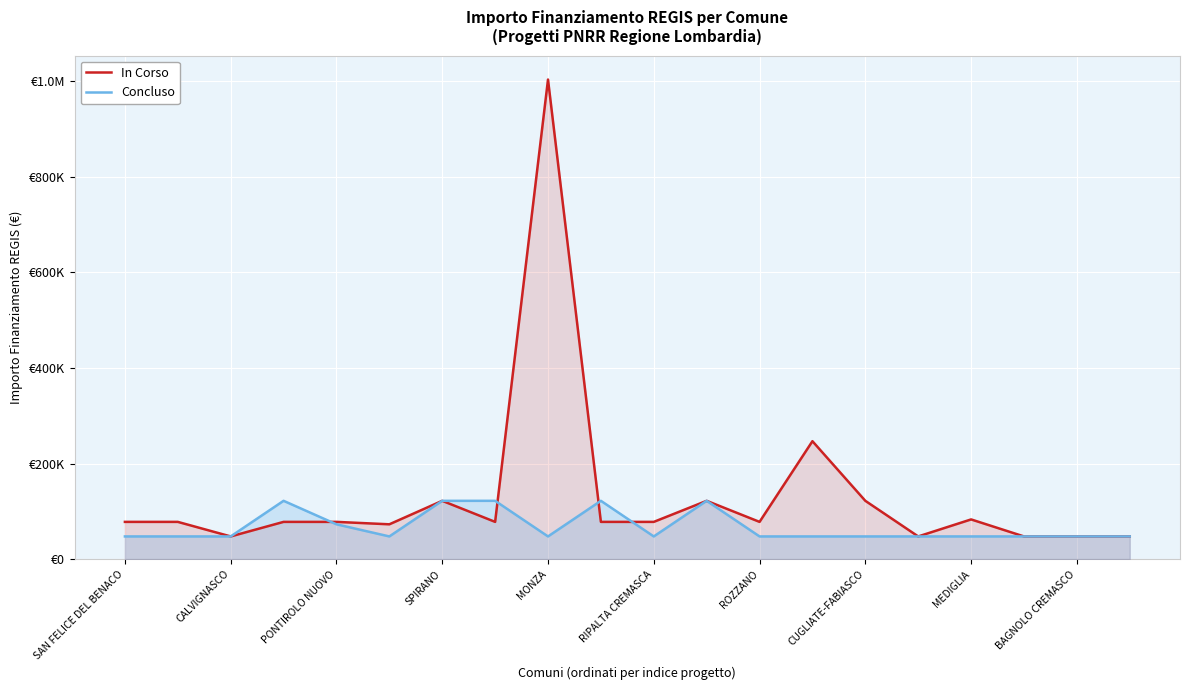

Which series ends up on top after the final intersection of In Corso and Concluso?

In Corso